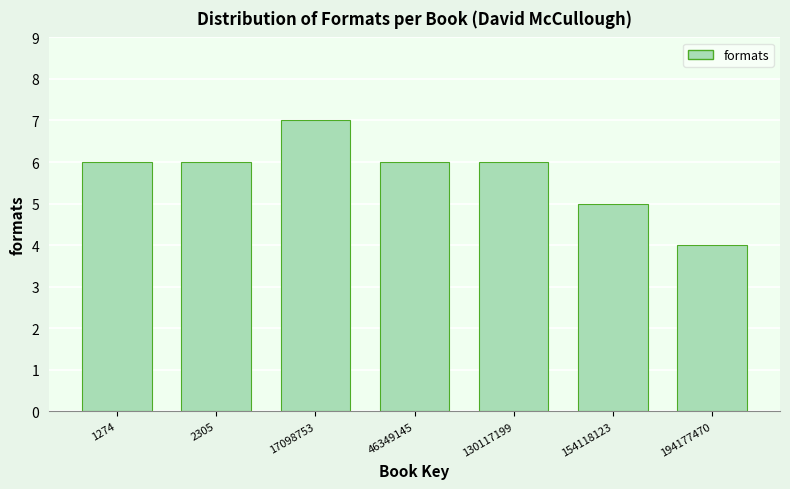

Reading right to left, transcribe all the data shown in this chart.

4	5	6	6	7	6	6